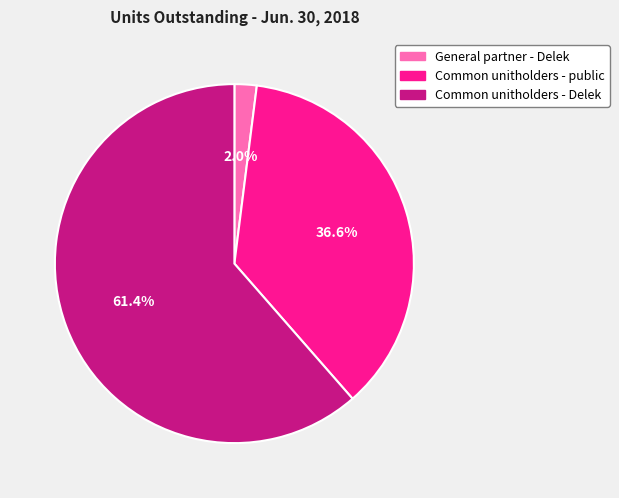

Is there any slice that represents more than half of the pie?

Yes